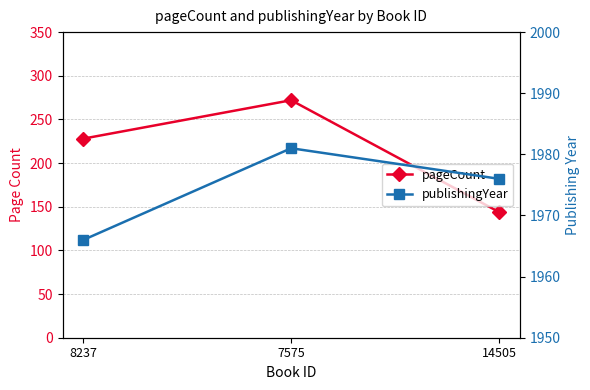

List the series in order of their peak value, lowest first.

pageCount, publishingYear